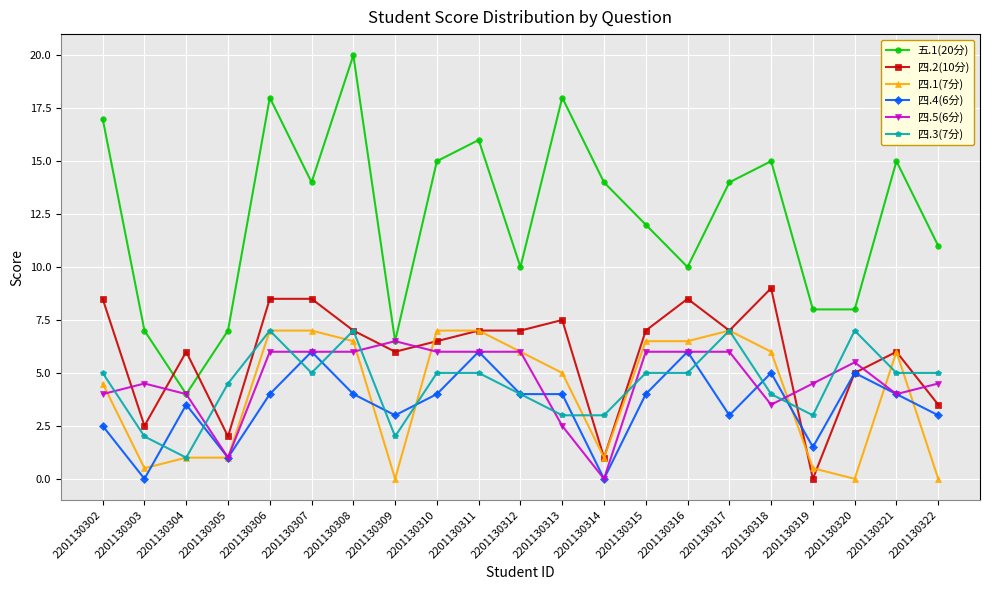

What is the value of the 四.3(7分) point at the 8th from the left?

2.0